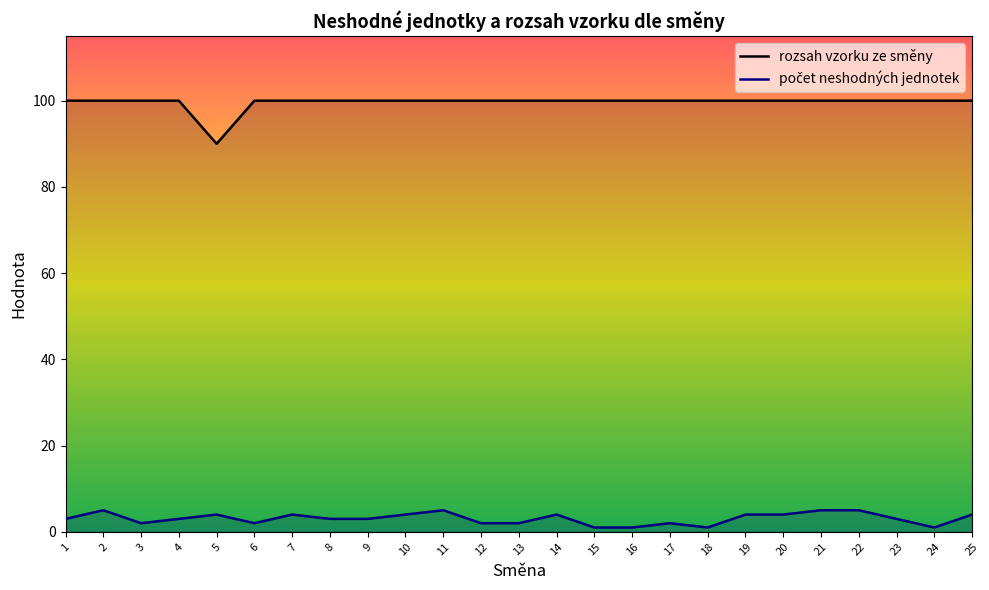

What value does the počet neshodných jednotek series have at 23?

3